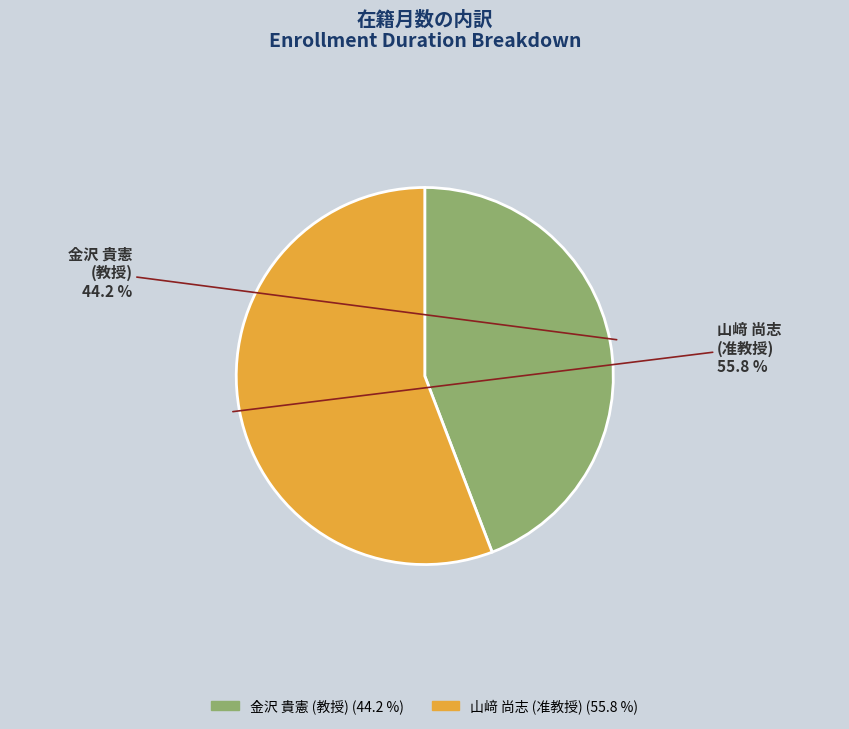

Which slice is the smallest?

金沢 貴憲 (教授)